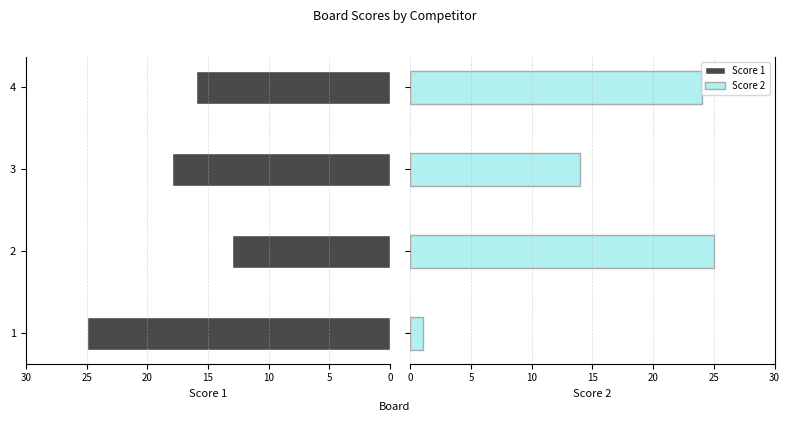

Rank the series by their maximum value, from lowest to highest.

Score 1, Score 2